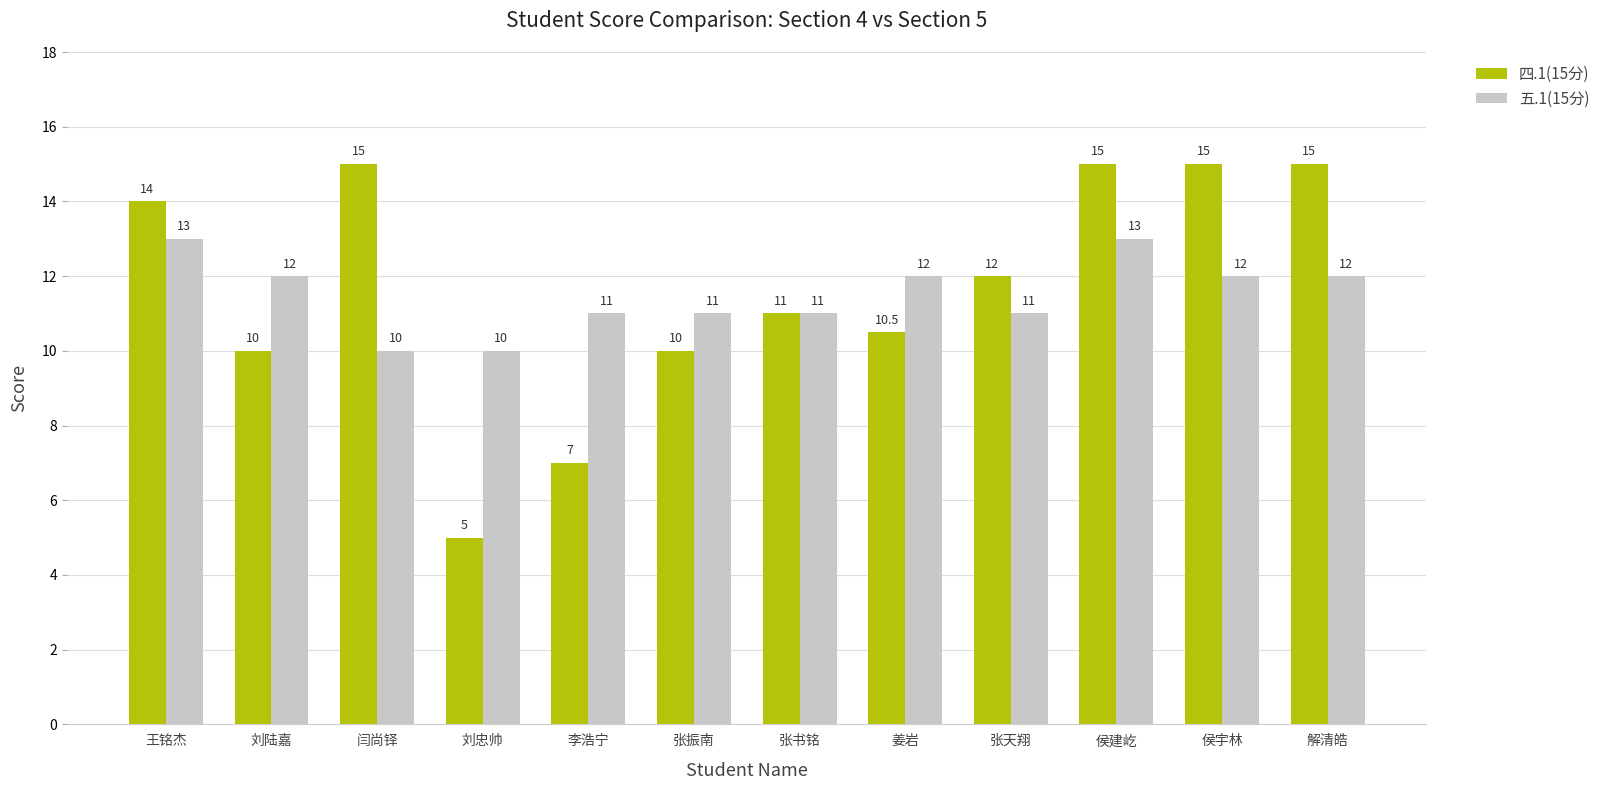

What is the minimum value shown in the chart?

5.0